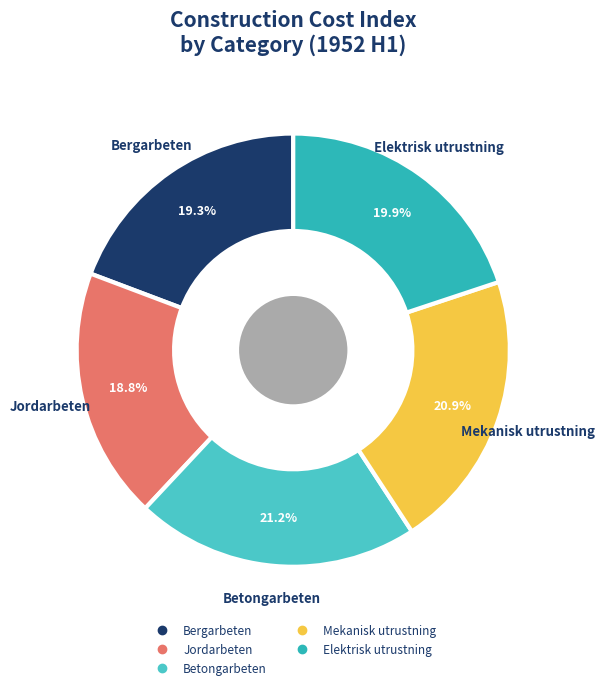

To the nearest percent, what is the average slice percentage?

20%